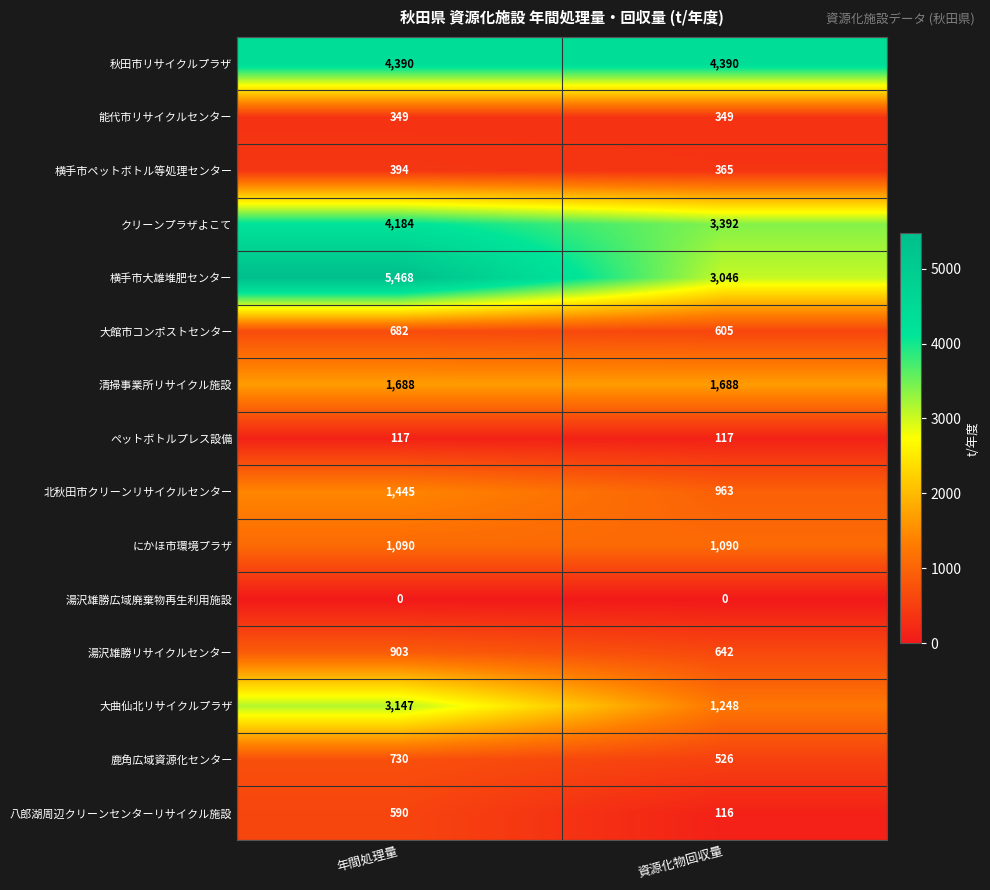

Which series has the largest total across all categories?

秋田市リサイクルプラザ